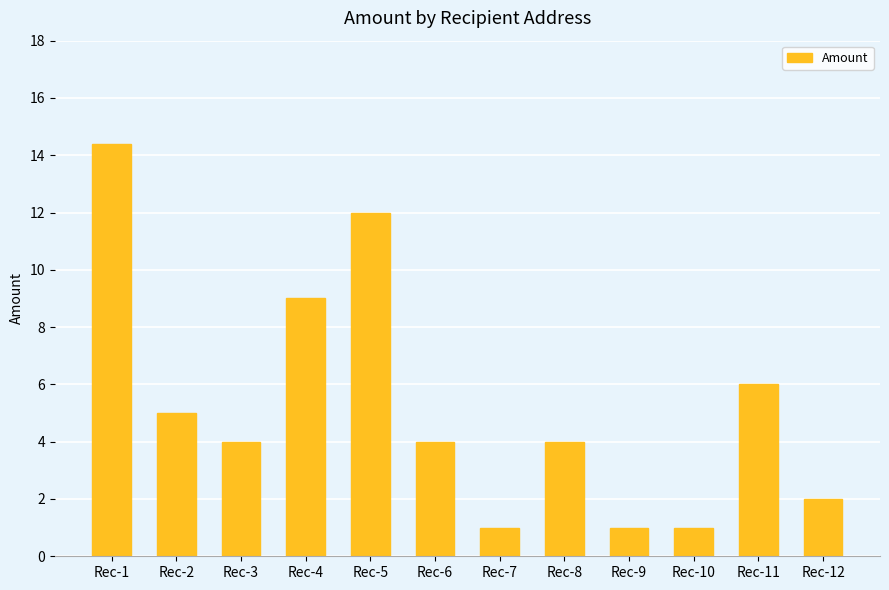

Reading left to right, what are all the values shown in this chart?

Rec-1=14.4	Rec-2=5.0	Rec-3=4.0	Rec-4=9.0	Rec-5=12.0	Rec-6=4.0	Rec-7=1.0	Rec-8=4.0	Rec-9=1.0	Rec-10=1.0	Rec-11=6.0	Rec-12=2.0